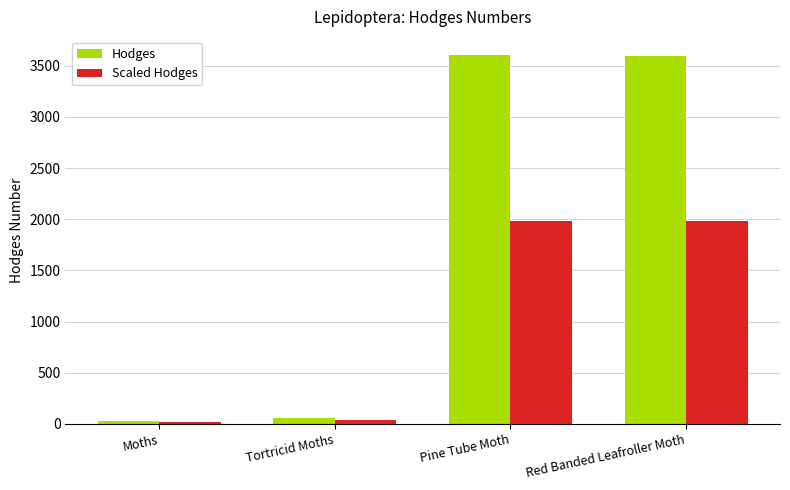

How many data points does each series have?

4